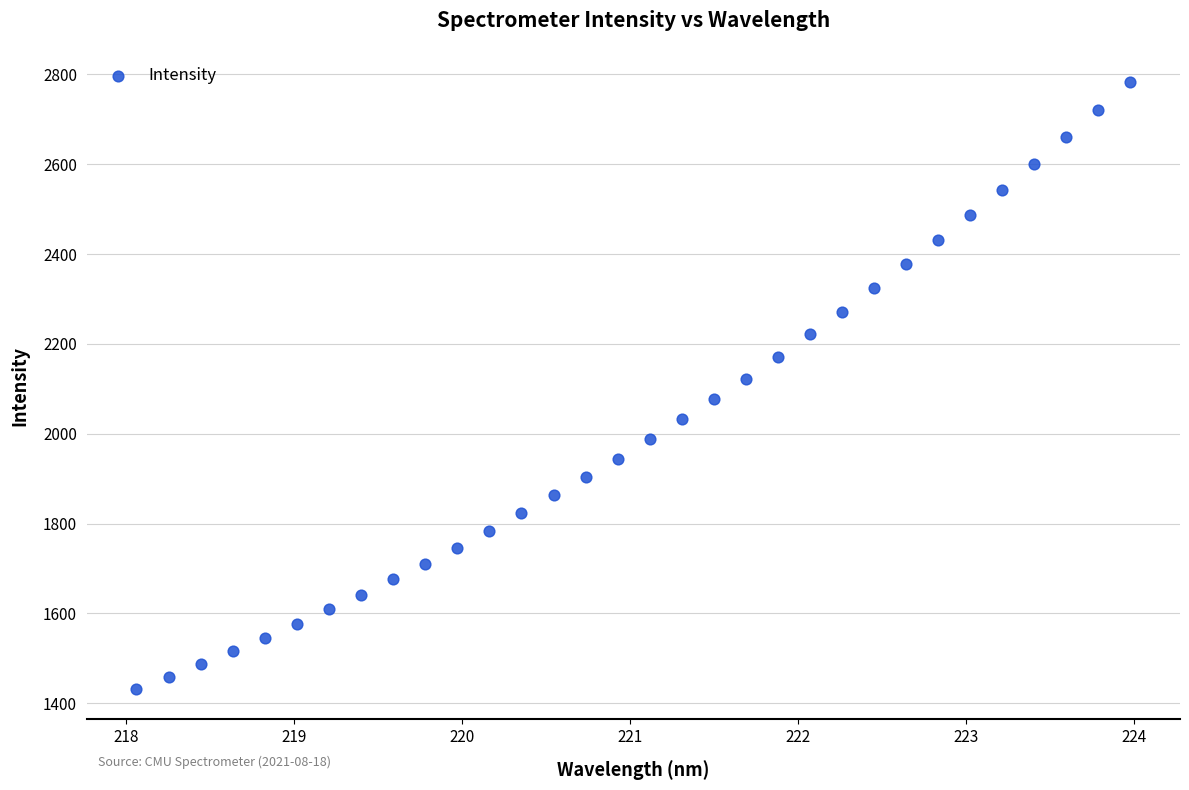

What is the range of Y values (max minus min)?

1350.7